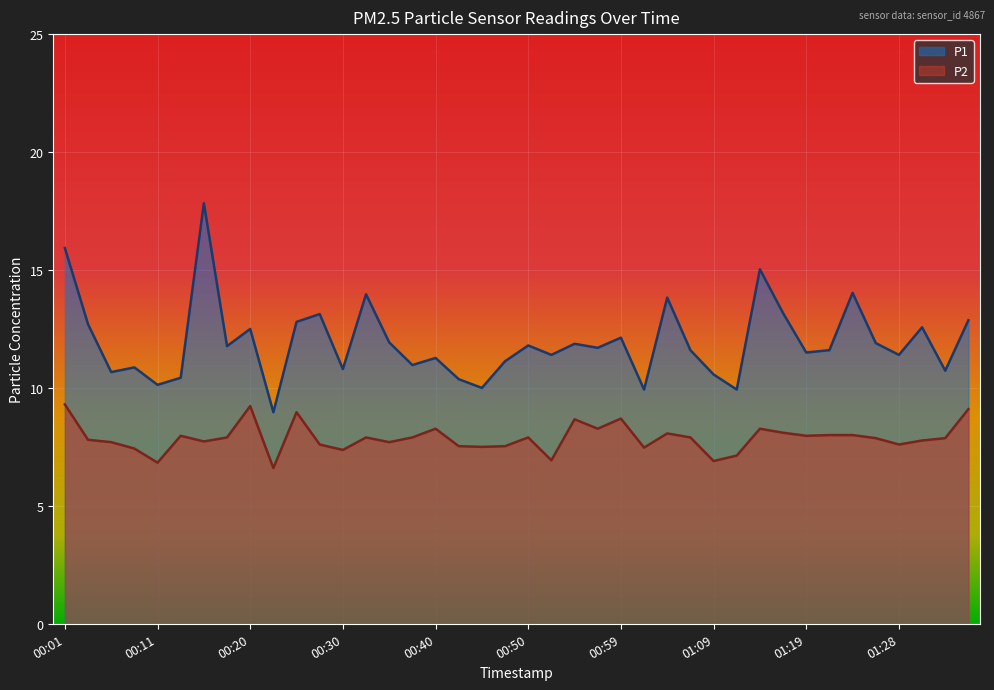

True or false: P2 and P1 intersect in this chart.

False